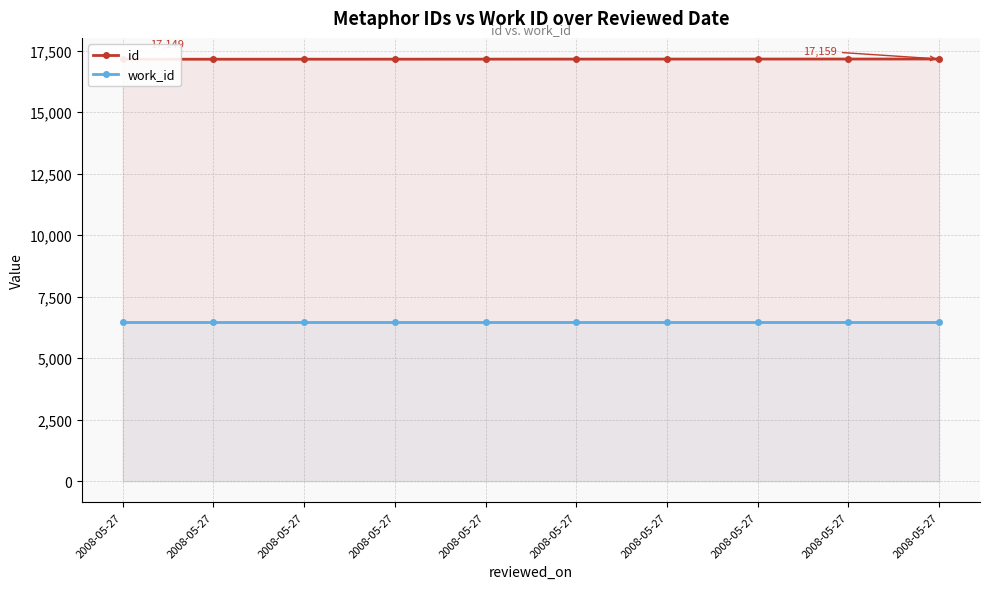

Which series has the largest total across all categories?

id